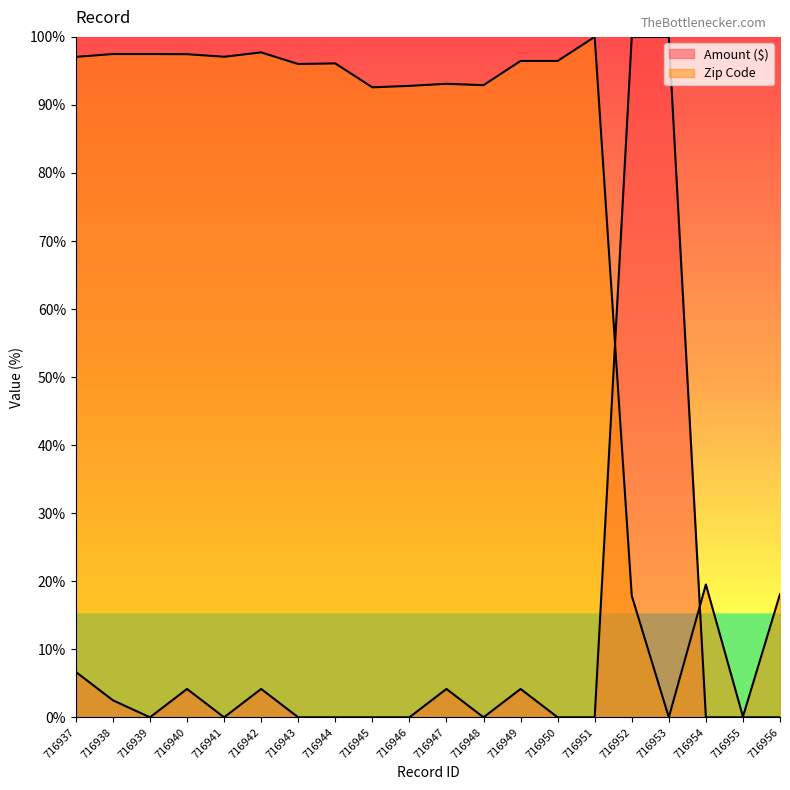

Is it true that Amount ($) equals 0.0 at 716951?

True